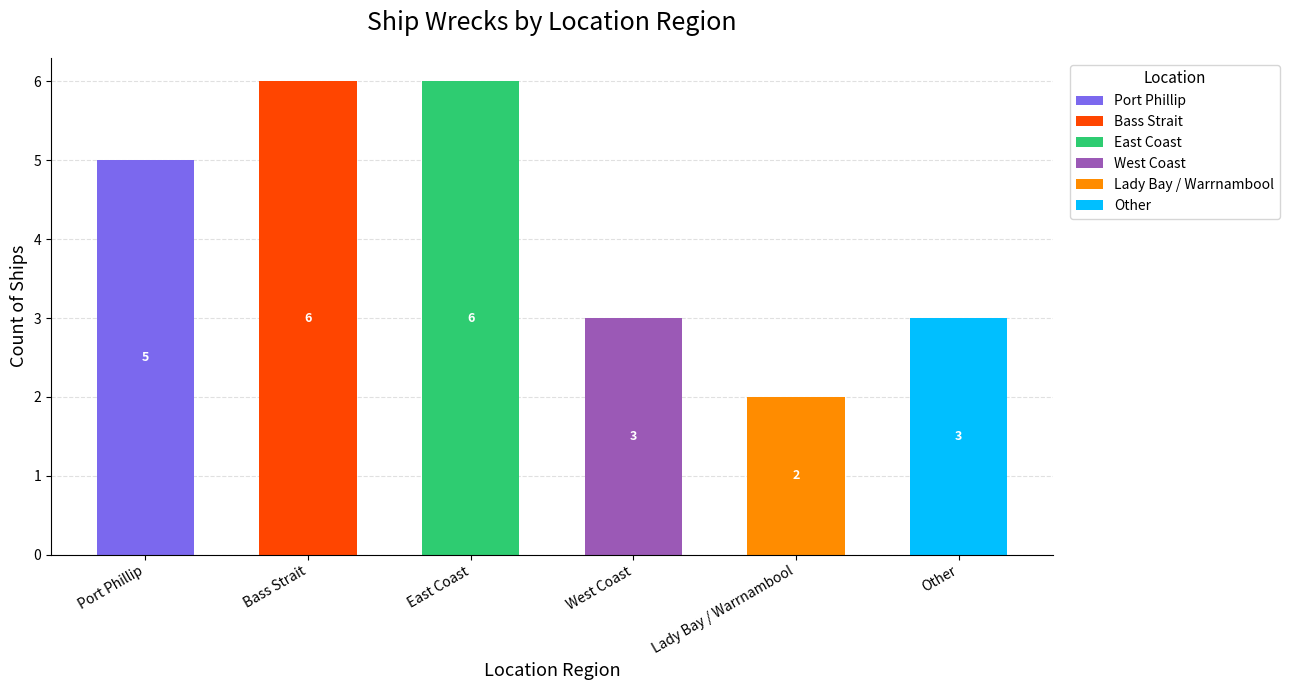

List the labels in order of value, smallest first.

Lady Bay / Warrnambool, West Coast, Other, Port Phillip, Bass Strait, East Coast